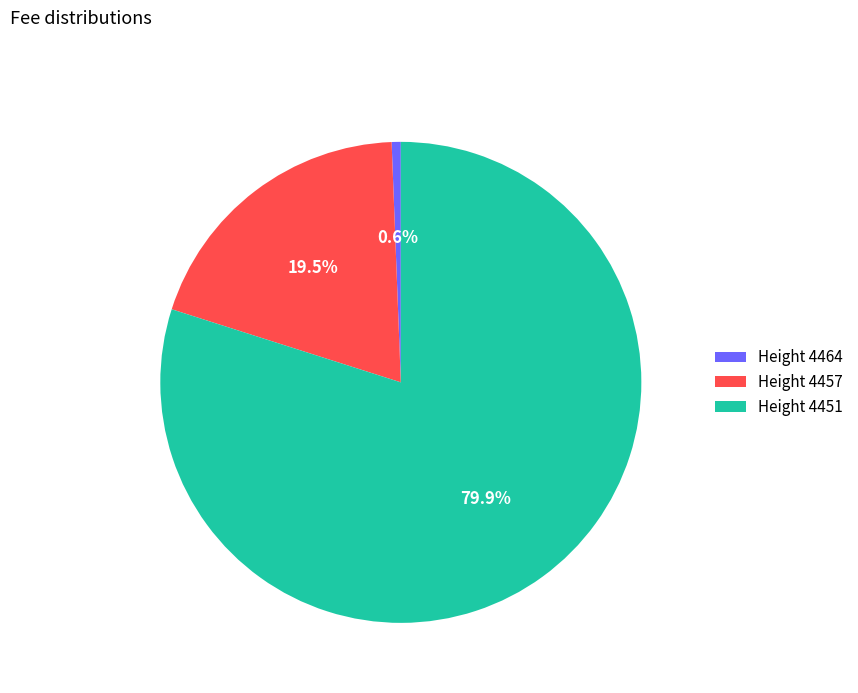

Combined, do Height 4457 and Height 4451 account for over 50%?

Yes